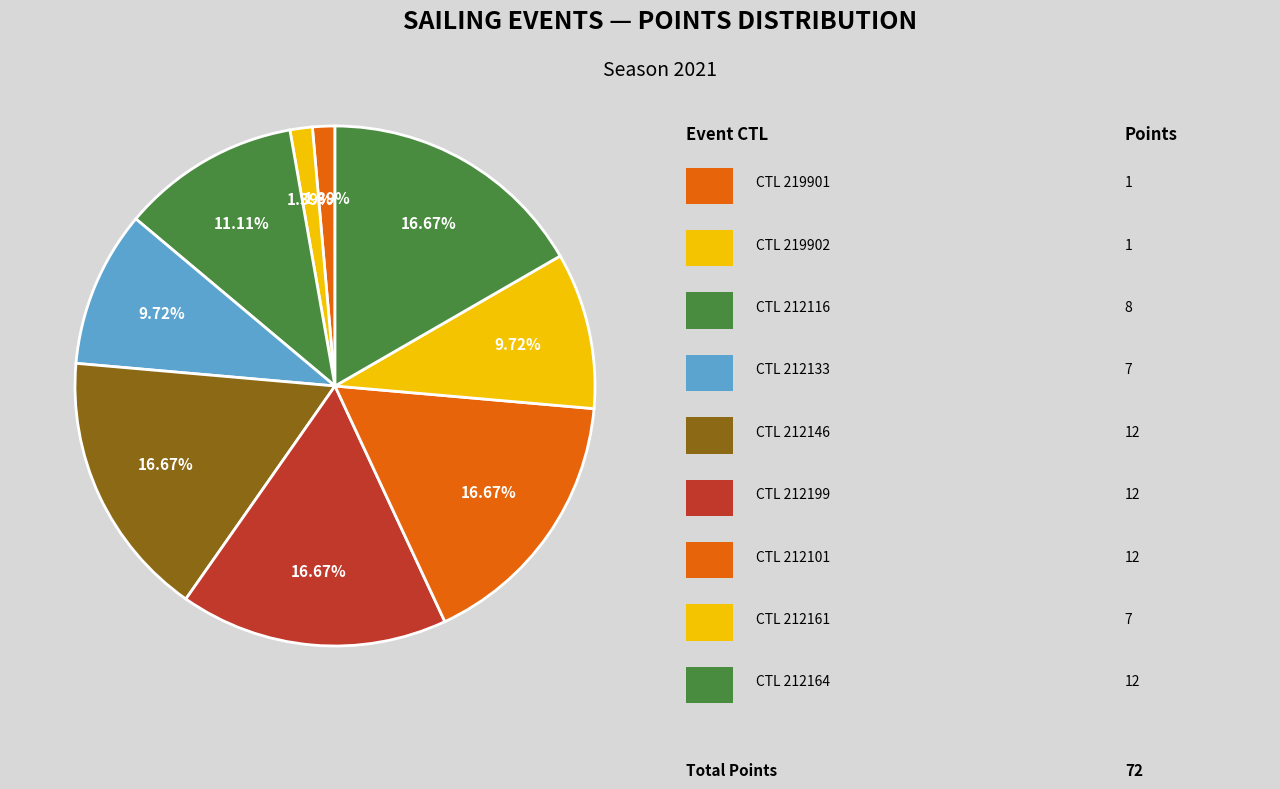

Count the number of slices in the pie.

9